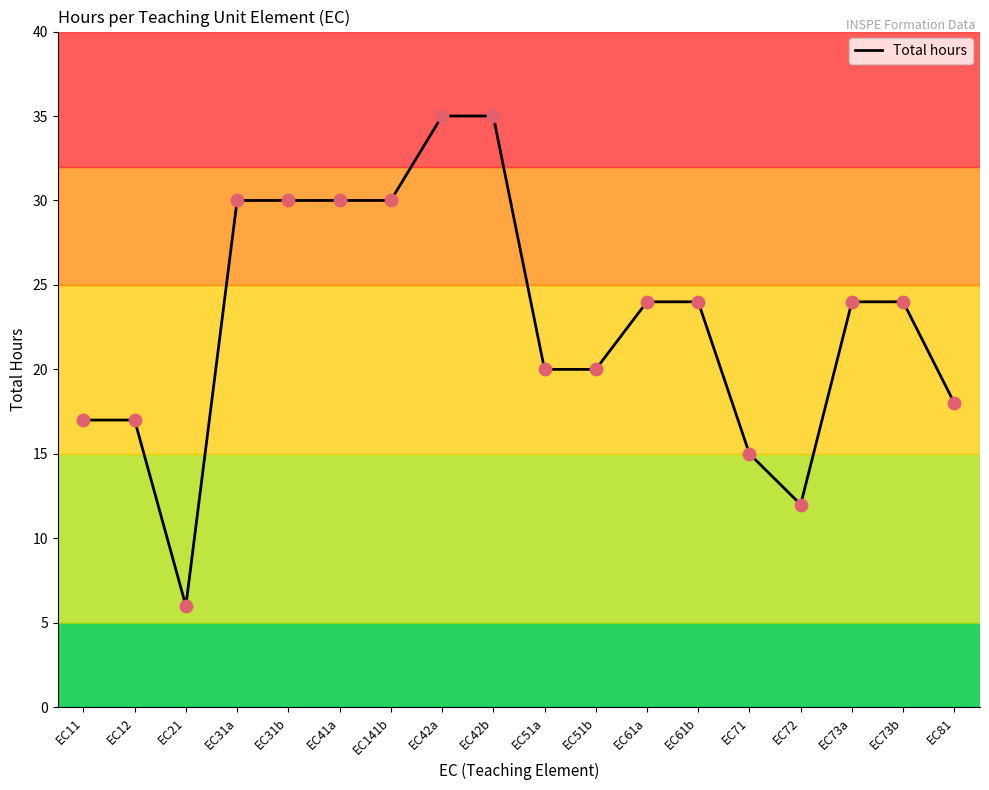

Which has a higher value, EC73a or EC51b?

EC73a